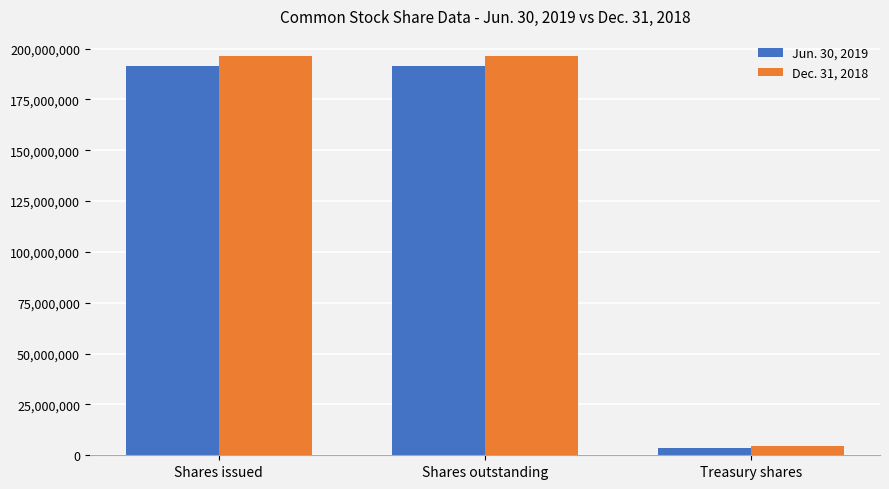

What are all the series names shown in the legend?

Jun. 30, 2019, Dec. 31, 2018